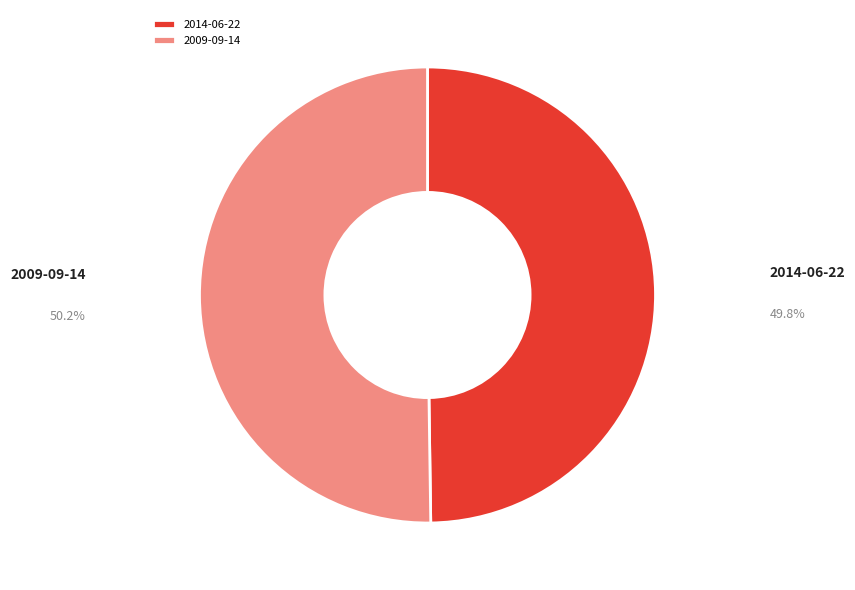

How many segments does this pie chart have?

2